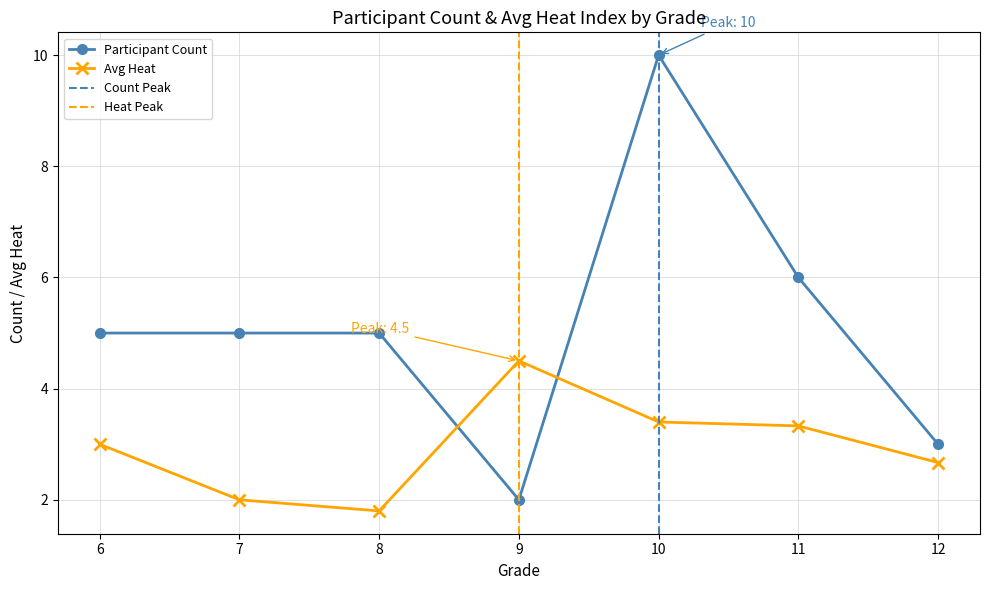

True or false: Avg Heat has more than 2 interior local peaks.

False